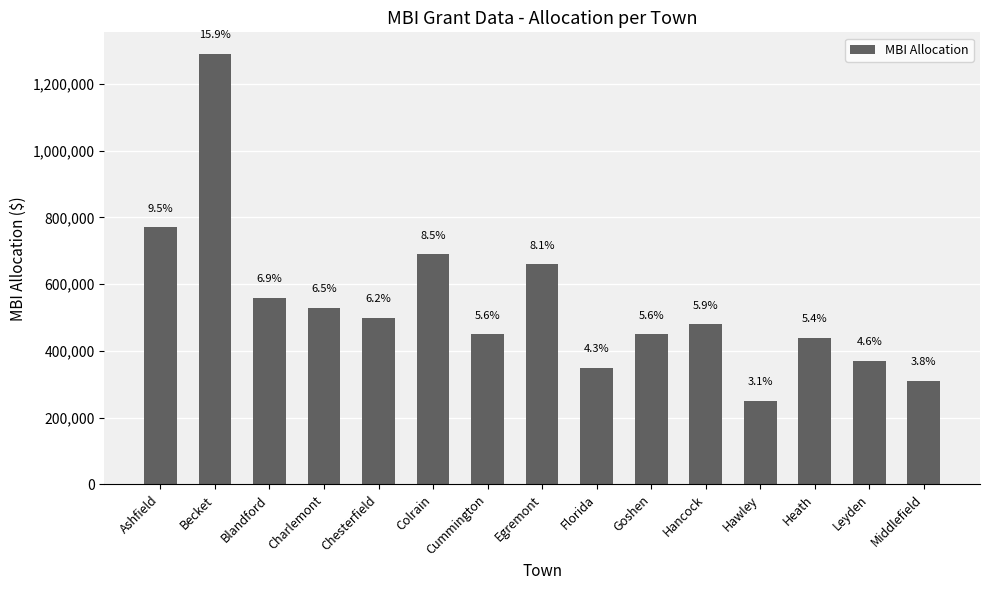

True or false: the data shows 350000 at Florida.

True